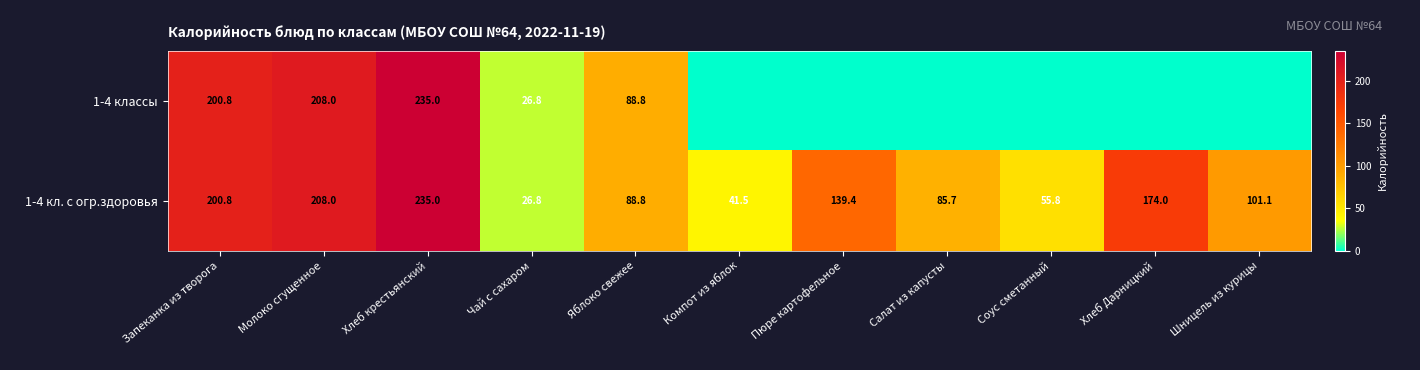

What is the approximate value of 1-4 классы at Чай с сахаром?

26.8